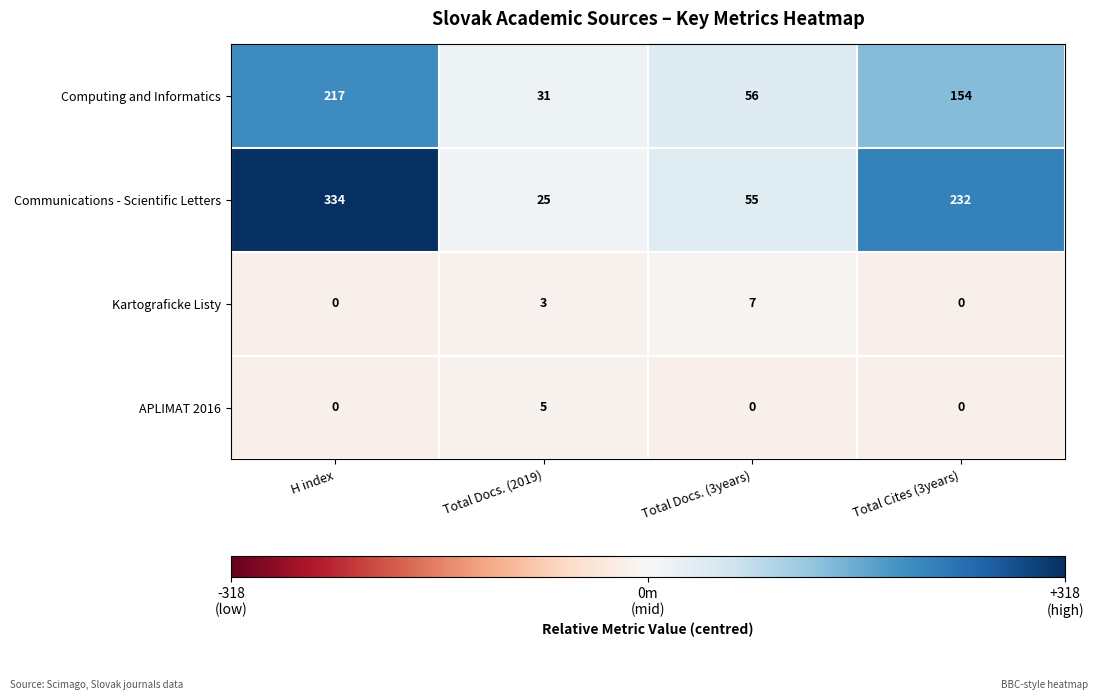

What is the spread (max minus min) of values at Total Docs. (3years)?

56